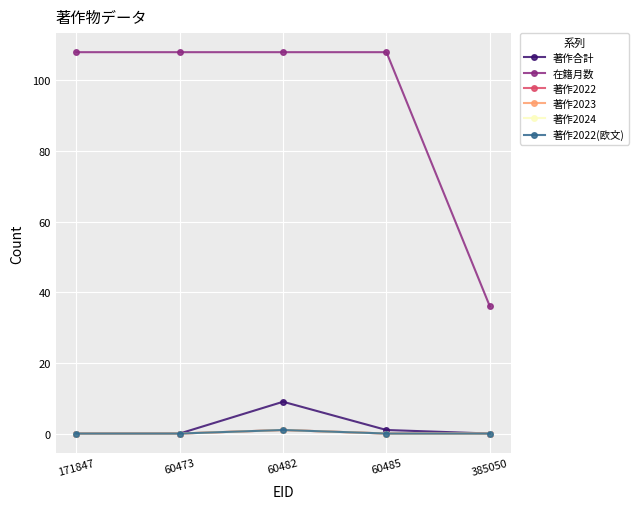

True or false: 在籍月数 and 著作2024 intersect in this chart.

False